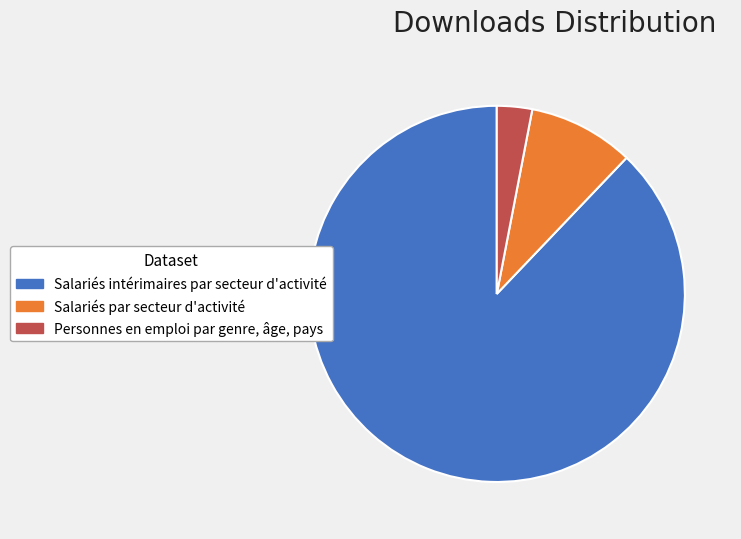

What is the largest slice in the pie chart?

Salariés intérimaires par secteur d'activité